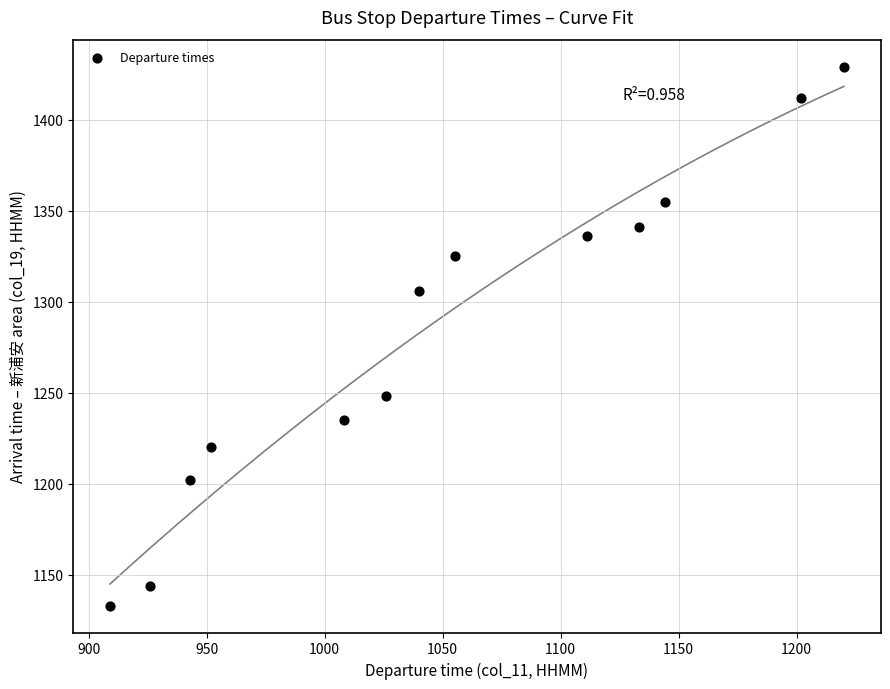

What is the range of X values (max minus min)?

311